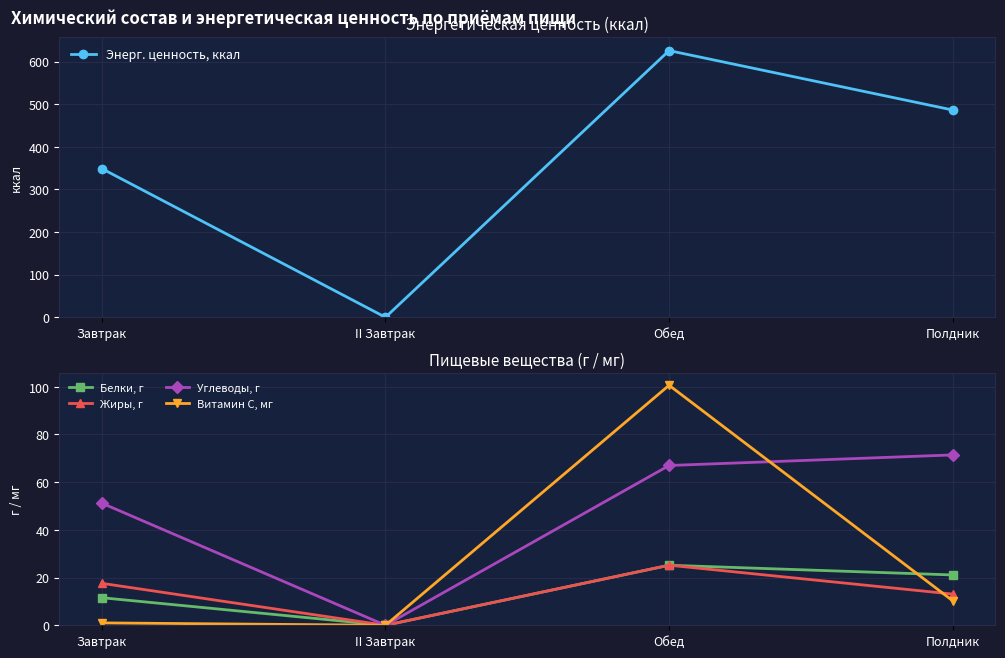

At which category is the sum across all series the highest?

Обед